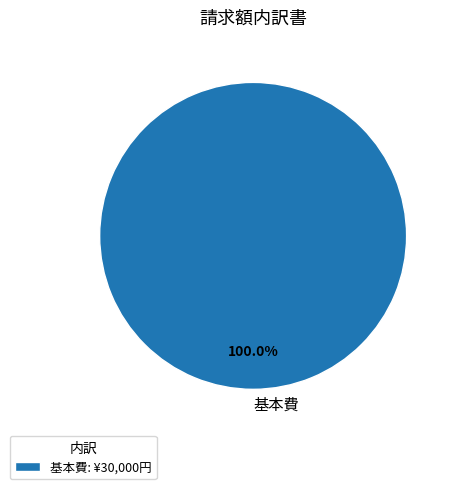

Is there any slice that represents more than half of the pie?

Yes